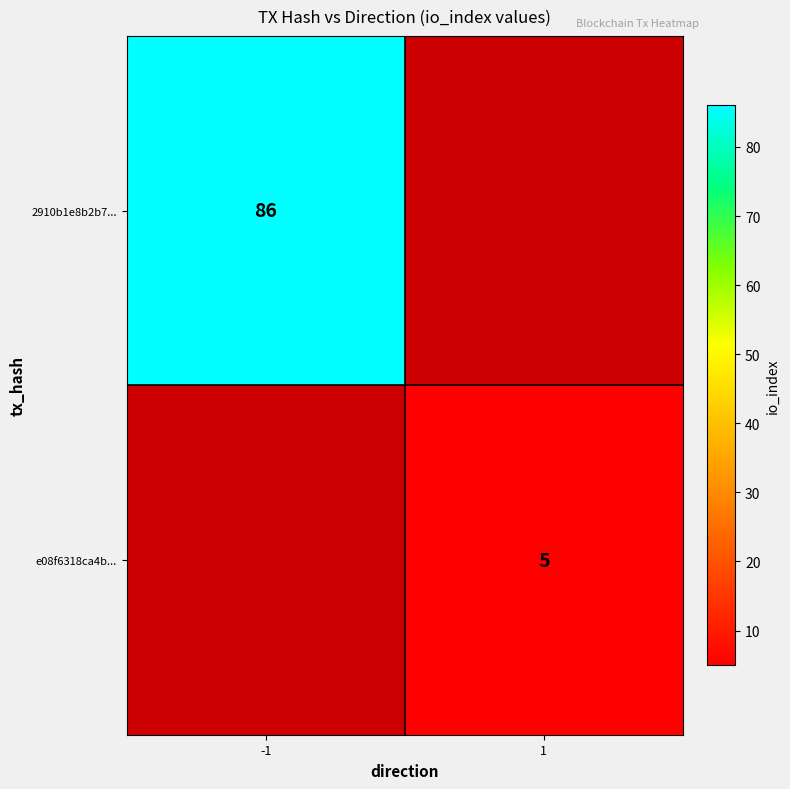

The value of 2910b1e8b2b7... at -1 is 86. True or false?

True